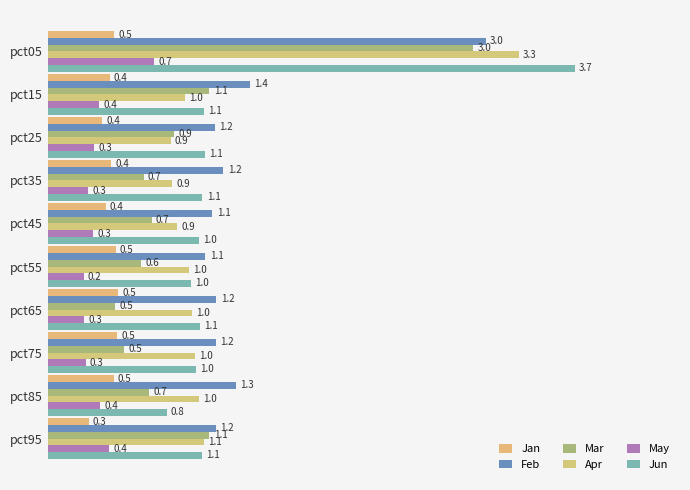

Reading left to right, what are all the values shown in this chart?

Jan: 0.0=0.5	0.5=0.4	1.0=0.4	1.5=0.4	2.0=0.4	2.5=0.5	3.0=0.5	3.5=0.5	4.0=0.5	4.5=0.3
Feb: 0.0=3.0	0.5=1.4	1.0=1.2	1.5=1.2	2.0=1.1	2.5=1.1	3.0=1.2	3.5=1.2	4.0=1.3	4.5=1.2
Mar: 0.0=3.0	0.5=1.1	1.0=0.9	1.5=0.7	2.0=0.7	2.5=0.6	3.0=0.5	3.5=0.5	4.0=0.7	4.5=1.1
Apr: 0.0=3.3	0.5=1.0	1.0=0.9	1.5=0.9	2.0=0.9	2.5=1.0	3.0=1.0	3.5=1.0	4.0=1.0	4.5=1.1
May: 0.0=0.7	0.5=0.4	1.0=0.3	1.5=0.3	2.0=0.3	2.5=0.2	3.0=0.3	3.5=0.3	4.0=0.4	4.5=0.4
Jun: 0.0=3.7	0.5=1.1	1.0=1.1	1.5=1.1	2.0=1.0	2.5=1.0	3.0=1.1	3.5=1.0	4.0=0.8	4.5=1.1